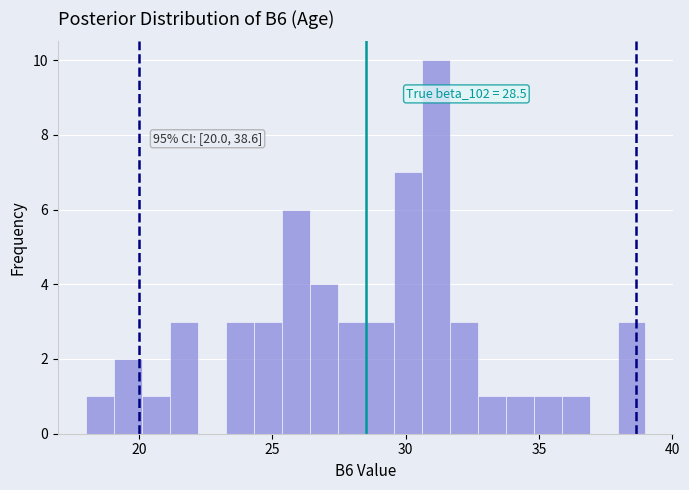

Read against the x-axis, roughly where is the centre of the tallest bar?

31.0